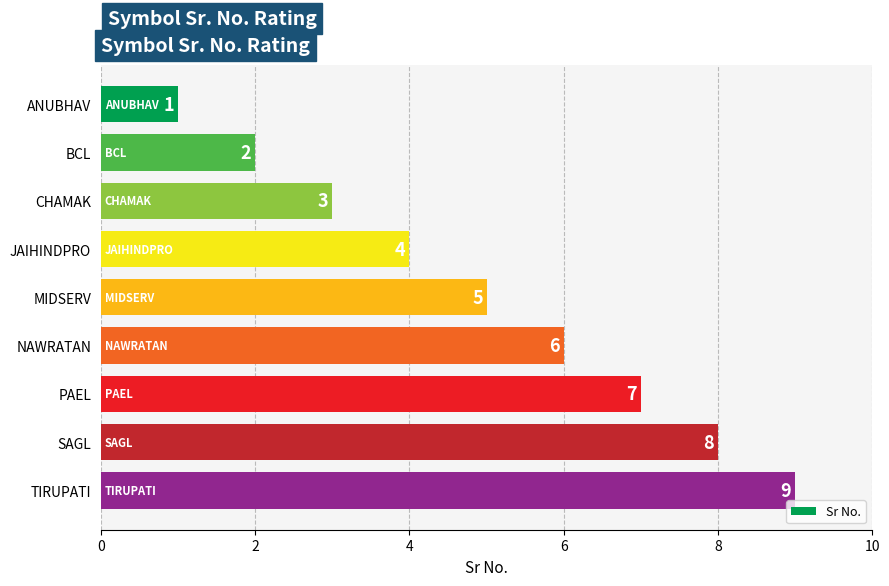

True or false: the data shows 7 at MIDSERV.

False